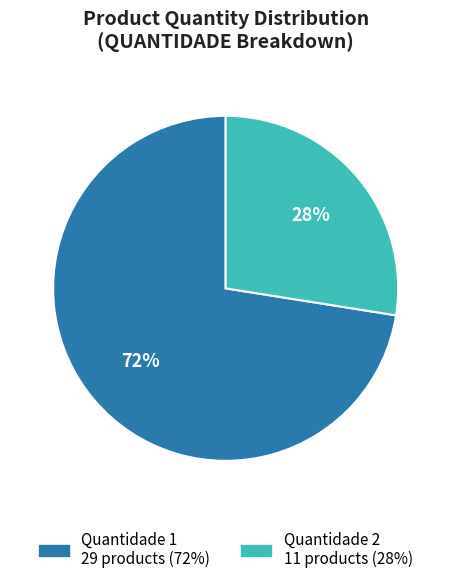

To the nearest percent, what is the average slice percentage?

50%